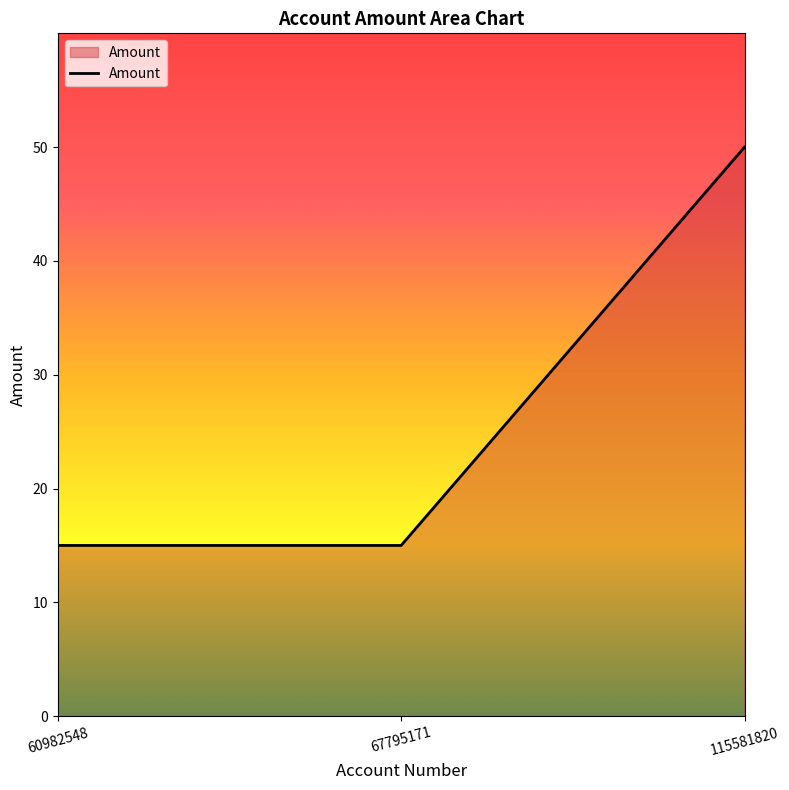

True or false: the data shows 7 at 60982548.

False